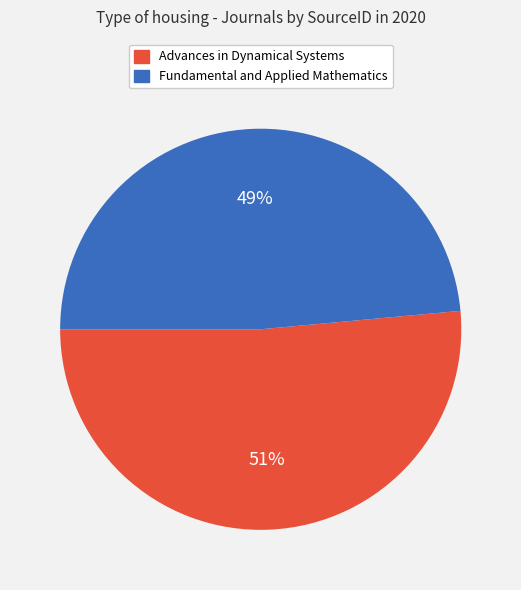

To the nearest percent, what is the average slice percentage?

50%